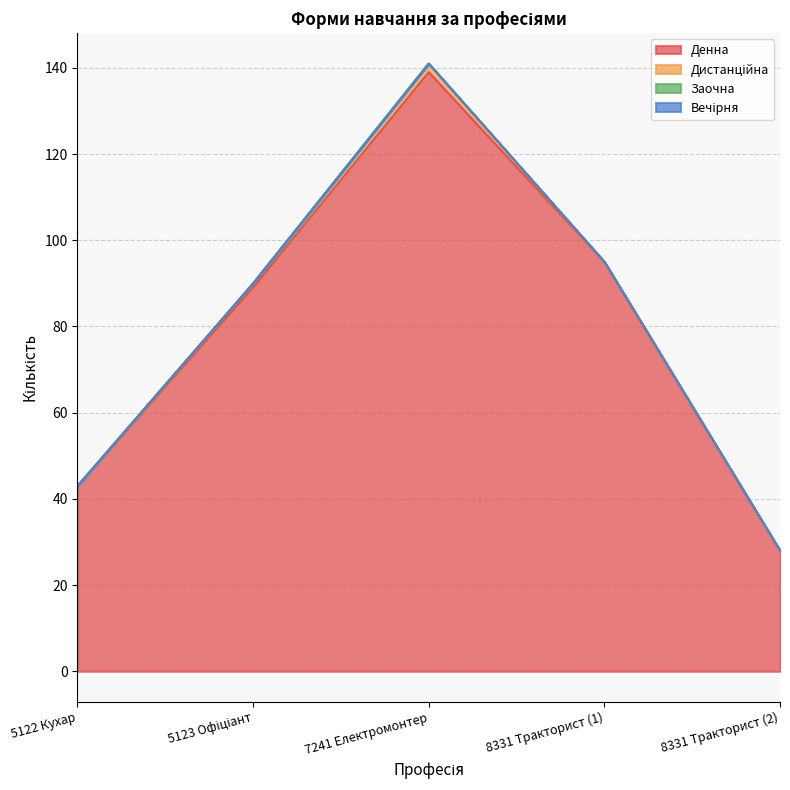

True or false: Денна has a value of 27 at 5122 Кухар.

False